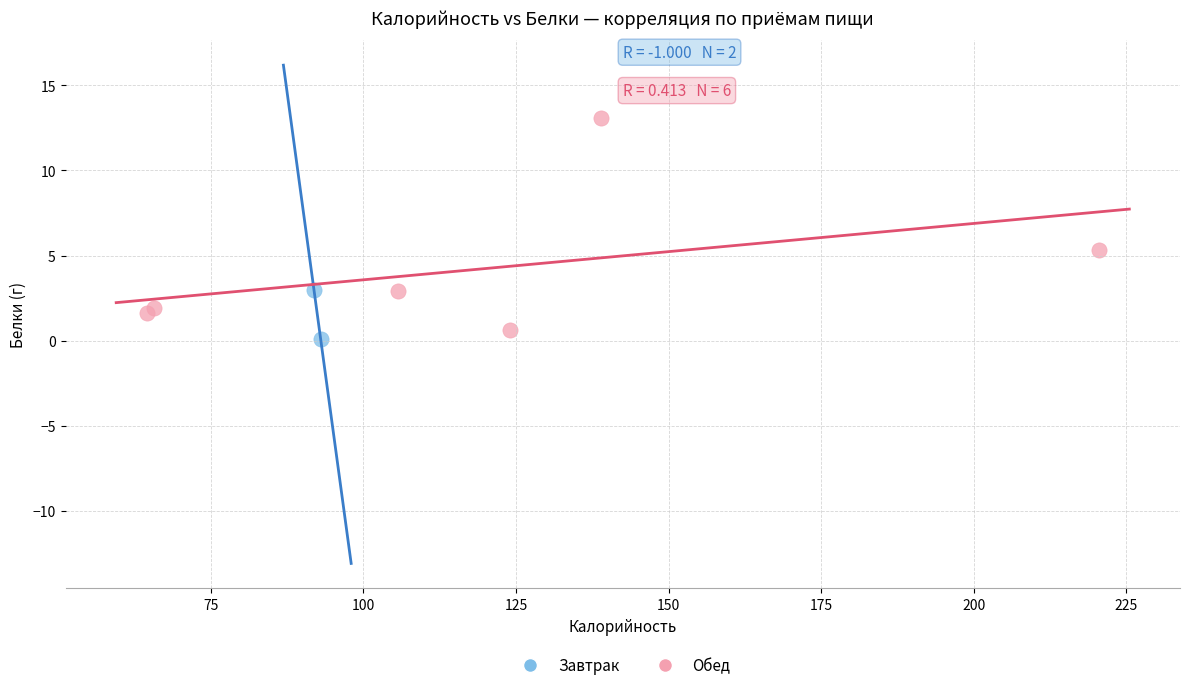

What are all the series names shown in the legend?

Завтрак, Обед